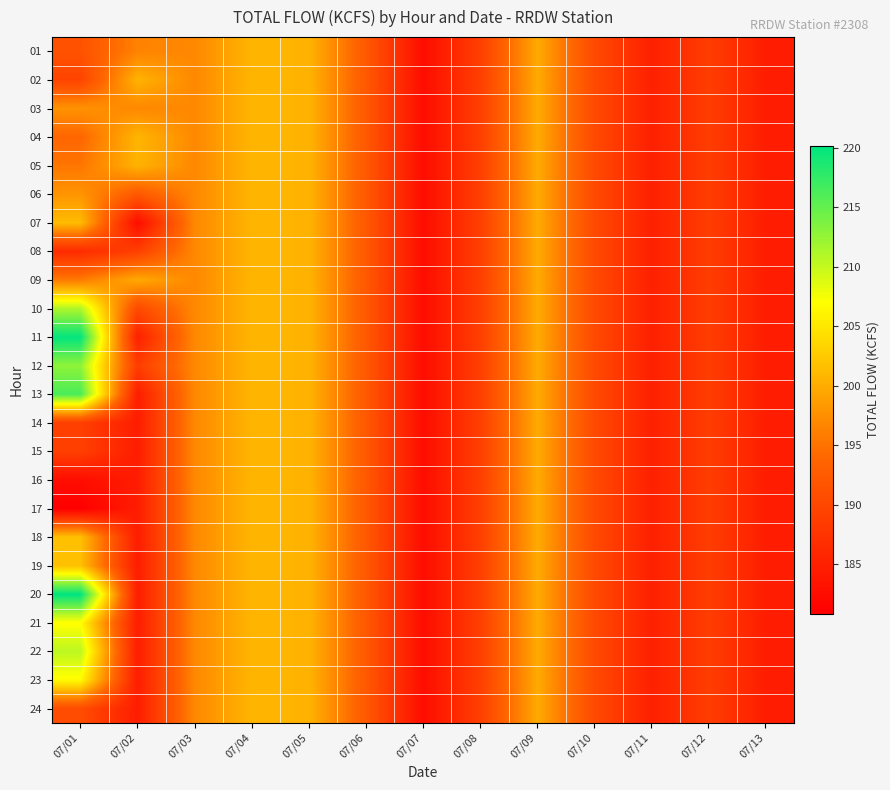

Reading left to right, transcribe all the data shown in this chart.

01: 07/01=191.4	07/02=196.4	07/03=196.9	07/04=200.8	07/05=200.6	07/06=192.3	07/07=182.5	07/08=189.0	07/09=199.8	07/10=190.3	07/11=185.0	07/12=188.7	07/13=184.6
02: 07/01=189.6	07/02=200.6	07/03=196.9	07/04=200.8	07/05=200.6	07/06=192.3	07/07=182.5	07/08=189.0	07/09=199.8	07/10=190.3	07/11=185.0	07/12=188.7	07/13=184.6
03: 07/01=197.8	07/02=196.9	07/03=196.9	07/04=200.8	07/05=200.6	07/06=192.3	07/07=182.5	07/08=189.0	07/09=199.8	07/10=190.3	07/11=185.0	07/12=188.7	07/13=184.6
04: 07/01=193.9	07/02=200.8	07/03=196.9	07/04=200.8	07/05=200.6	07/06=192.3	07/07=182.5	07/08=189.0	07/09=199.8	07/10=190.3	07/11=185.0	07/12=188.7	07/13=184.6
05: 07/01=195.3	07/02=200.6	07/03=196.9	07/04=200.8	07/05=200.6	07/06=192.3	07/07=182.5	07/08=189.0	07/09=199.8	07/10=190.3	07/11=185.0	07/12=188.7	07/13=184.6
06: 07/01=198.0	07/02=192.3	07/03=196.9	07/04=200.8	07/05=200.6	07/06=192.3	07/07=182.5	07/08=189.0	07/09=199.8	07/10=190.3	07/11=185.0	07/12=188.7	07/13=184.6
07: 07/01=201.3	07/02=182.5	07/03=196.9	07/04=200.8	07/05=200.6	07/06=192.3	07/07=182.5	07/08=189.0	07/09=199.8	07/10=190.3	07/11=185.0	07/12=188.7	07/13=184.6
08: 07/01=186.5	07/02=189.0	07/03=196.9	07/04=200.8	07/05=200.6	07/06=192.3	07/07=182.5	07/08=189.0	07/09=199.8	07/10=190.3	07/11=185.0	07/12=188.7	07/13=184.6
09: 07/01=195.7	07/02=199.8	07/03=196.9	07/04=200.8	07/05=200.6	07/06=192.3	07/07=182.5	07/08=189.0	07/09=199.8	07/10=190.3	07/11=185.0	07/12=188.7	07/13=184.6
10: 07/01=211.1	07/02=190.3	07/03=196.9	07/04=200.8	07/05=200.6	07/06=192.3	07/07=182.5	07/08=189.0	07/09=199.8	07/10=190.3	07/11=185.0	07/12=188.7	07/13=184.6
11: 07/01=220.0	07/02=185.0	07/03=196.9	07/04=200.8	07/05=200.6	07/06=192.3	07/07=182.5	07/08=189.0	07/09=199.8	07/10=190.3	07/11=185.0	07/12=188.7	07/13=184.6
12: 07/01=212.8	07/02=188.7	07/03=196.9	07/04=200.8	07/05=200.6	07/06=192.3	07/07=182.5	07/08=189.0	07/09=199.8	07/10=190.3	07/11=185.0	07/12=188.7	07/13=184.6
13: 07/01=216.3	07/02=184.6	07/03=196.9	07/04=200.8	07/05=200.6	07/06=192.3	07/07=182.5	07/08=189.0	07/09=199.8	07/10=190.3	07/11=185.0	07/12=188.7	07/13=184.6
14: 07/01=189.0	07/02=184.6	07/03=196.9	07/04=200.8	07/05=200.6	07/06=192.3	07/07=182.5	07/08=189.0	07/09=199.8	07/10=190.3	07/11=185.0	07/12=188.7	07/13=184.6
15: 07/01=189.1	07/02=184.6	07/03=196.9	07/04=200.8	07/05=200.6	07/06=192.3	07/07=182.5	07/08=189.0	07/09=199.8	07/10=190.3	07/11=185.0	07/12=188.7	07/13=184.6
16: 07/01=182.6	07/02=184.6	07/03=196.9	07/04=200.8	07/05=200.6	07/06=192.3	07/07=182.5	07/08=189.0	07/09=199.8	07/10=190.3	07/11=185.0	07/12=188.7	07/13=184.6
17: 07/01=180.8	07/02=184.6	07/03=196.9	07/04=200.8	07/05=200.6	07/06=192.3	07/07=182.5	07/08=189.0	07/09=199.8	07/10=190.3	07/11=185.0	07/12=188.7	07/13=184.6
18: 07/01=201.7	07/02=184.6	07/03=196.9	07/04=200.8	07/05=200.6	07/06=192.3	07/07=182.5	07/08=189.0	07/09=199.8	07/10=190.3	07/11=185.0	07/12=188.7	07/13=184.6
19: 07/01=201.7	07/02=184.6	07/03=196.9	07/04=200.8	07/05=200.6	07/06=192.3	07/07=182.5	07/08=189.0	07/09=199.8	07/10=190.3	07/11=185.0	07/12=188.7	07/13=184.6
20: 07/01=220.2	07/02=184.6	07/03=196.9	07/04=200.8	07/05=200.6	07/06=192.3	07/07=182.5	07/08=189.0	07/09=199.8	07/10=190.3	07/11=185.0	07/12=188.7	07/13=184.6
21: 07/01=206.9	07/02=184.6	07/03=196.9	07/04=200.8	07/05=200.6	07/06=192.3	07/07=182.5	07/08=189.0	07/09=199.8	07/10=190.3	07/11=185.0	07/12=188.7	07/13=184.6
22: 07/01=210.5	07/02=184.6	07/03=196.9	07/04=200.8	07/05=200.6	07/06=192.3	07/07=182.5	07/08=189.0	07/09=199.8	07/10=190.3	07/11=185.0	07/12=188.7	07/13=184.6
23: 07/01=206.7	07/02=184.6	07/03=196.9	07/04=200.8	07/05=200.6	07/06=192.3	07/07=182.5	07/08=189.0	07/09=199.8	07/10=190.3	07/11=185.0	07/12=188.7	07/13=184.6
24: 07/01=190.7	07/02=184.6	07/03=196.9	07/04=200.8	07/05=200.6	07/06=192.3	07/07=182.5	07/08=189.0	07/09=199.8	07/10=190.3	07/11=185.0	07/12=188.7	07/13=184.6